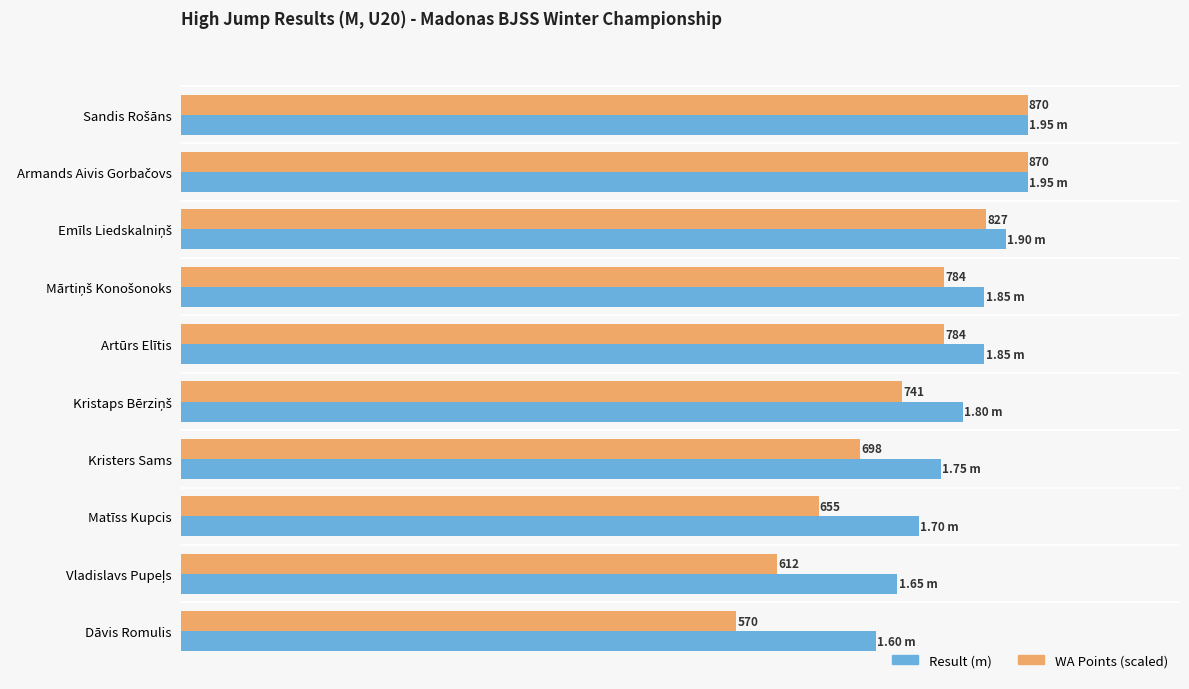

What are all the series names shown in the legend?

Result (m), WA Points (scaled)